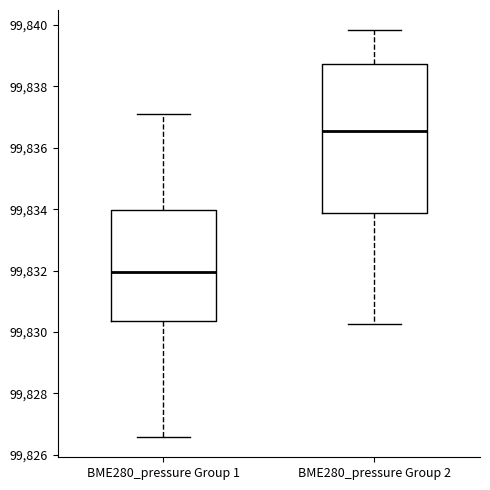

Where is the lower edge of the box for BME280_pressure Group 1 on the y-axis? The values are not printed on the chart, so give them approximately, as read against the axis.

99830.4